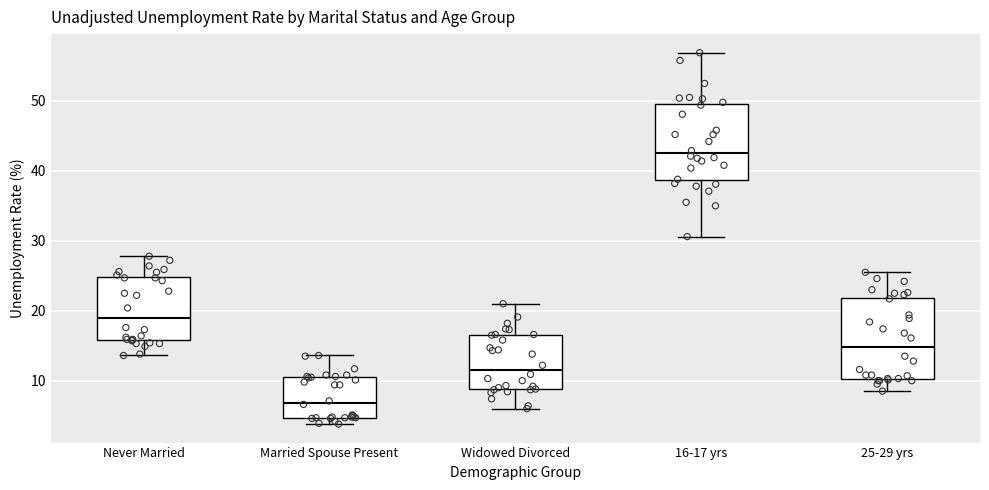

Reading left to right, transcribe this box plot: for each box, give where its median line is, the range the box spans, and where its two whiskers end, as read against the y-axis. The values are not printed on the chart, so give them approximately, as read against the axis.

Never Married: median 19, box 16 to 25, whiskers 14 to 28
Married Spouse Present: median 7, box 5 to 11, whiskers 4 to 14
Widowed Divorced: median 12, box 9 to 17, whiskers 6 to 21
16-17 yrs: median 43, box 39 to 50, whiskers 31 to 57
25-29 yrs: median 15, box 10 to 22, whiskers 9 to 26